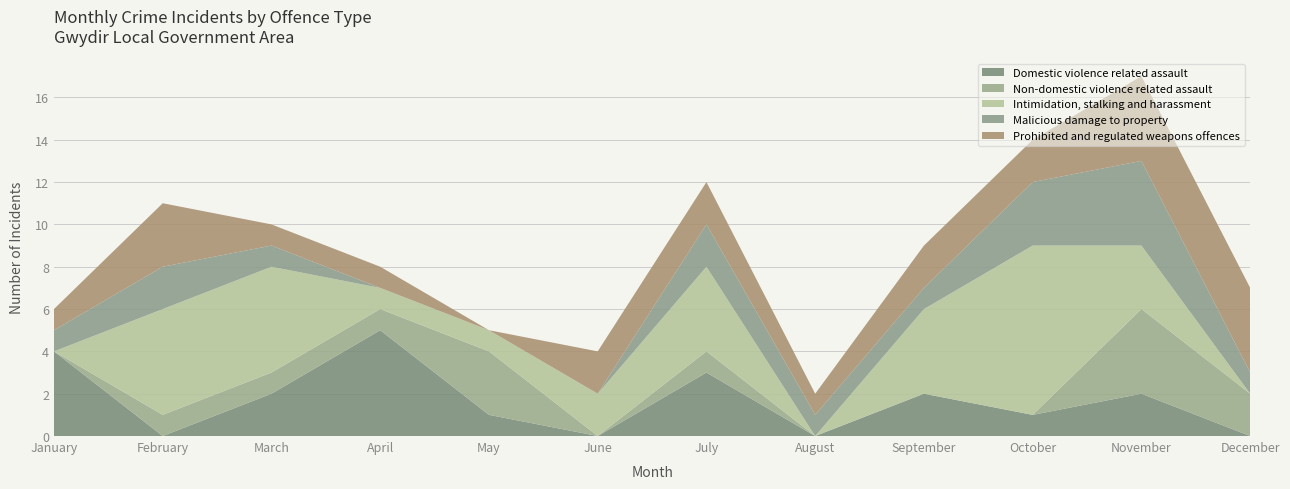

Reading right to left, transcribe all the data shown in this chart.

Domestic violence related assault: 0	2	1	2	0	3	0	1	5	2	0	4
Non-domestic violence related assault: 2	4	0	0	0	1	0	3	1	1	1	0
Intimidation, stalking and harassment: 0	3	8	4	0	4	2	1	1	5	5	0
Malicious damage to property: 1	4	3	1	1	2	0	0	0	1	2	1
Prohibited and regulated weapons offences: 4	4	2	2	1	2	2	0	1	1	3	1